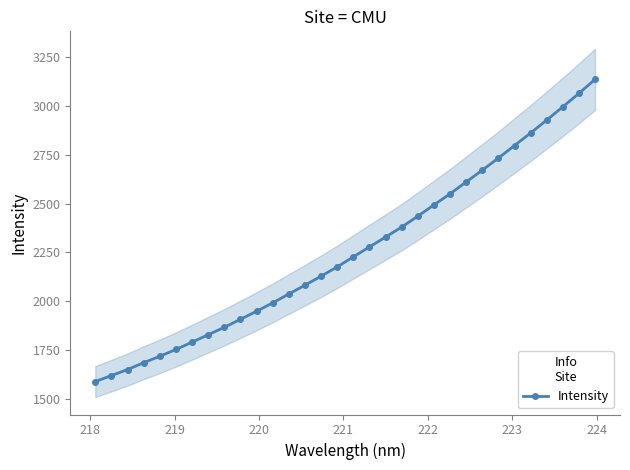

What is the minimum value for Intensity?

1588.7